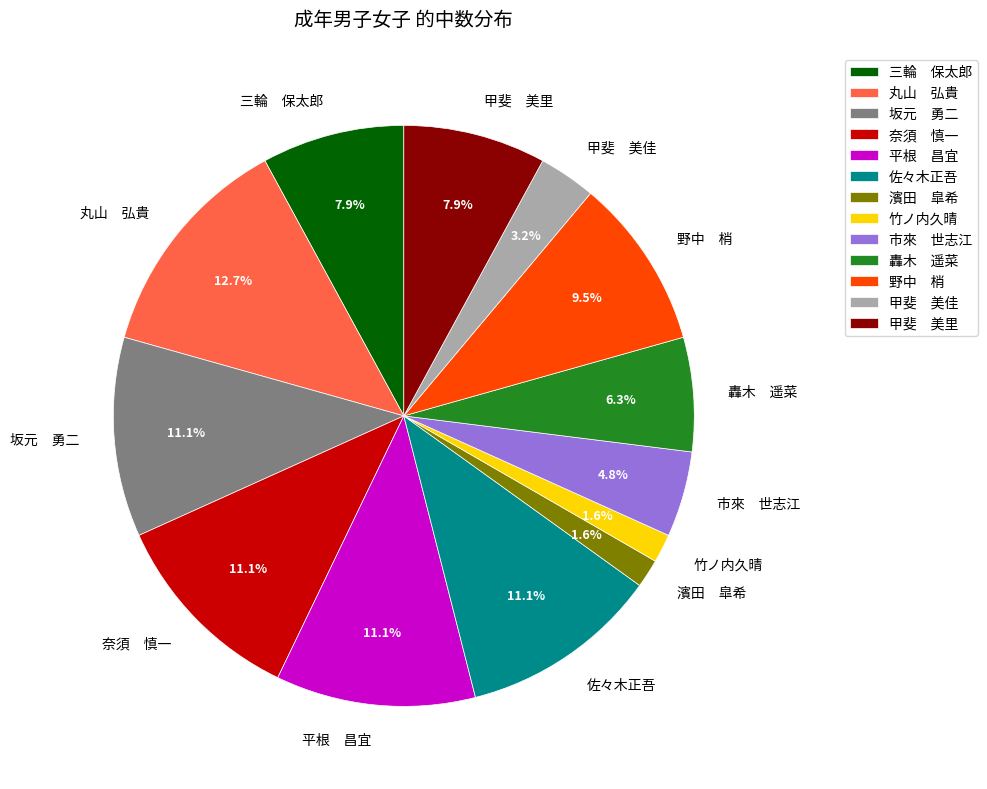

Between 丸山 弘貴 and 野中 梢, which is larger?

丸山 弘貴